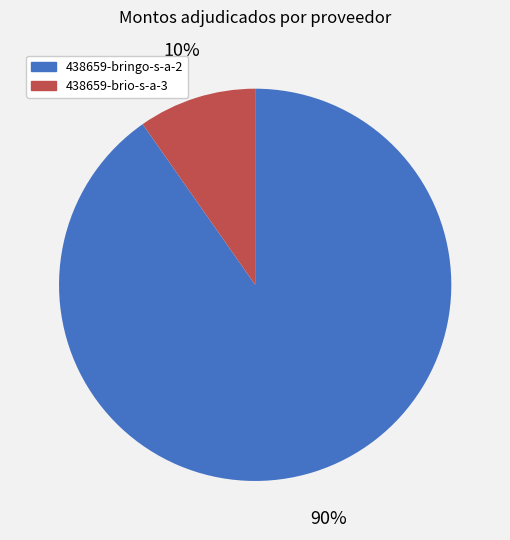

To the nearest percent, what portion does 438659-bringo-s-a-2 represent?

90%